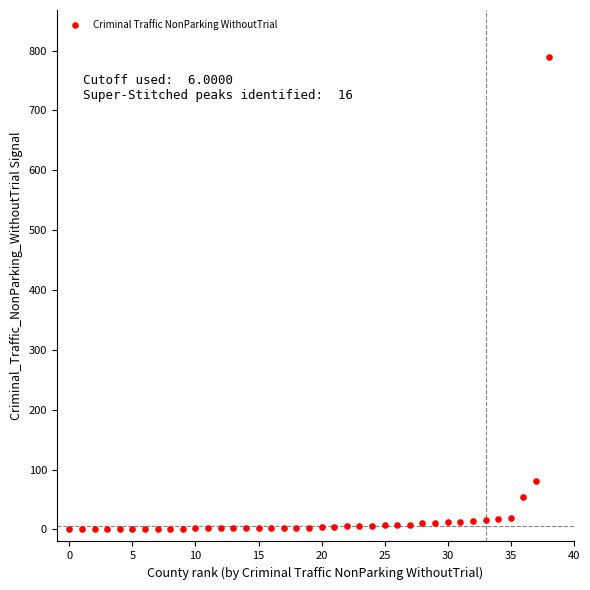

What Y value in the scatter plot is closest to 394?

81